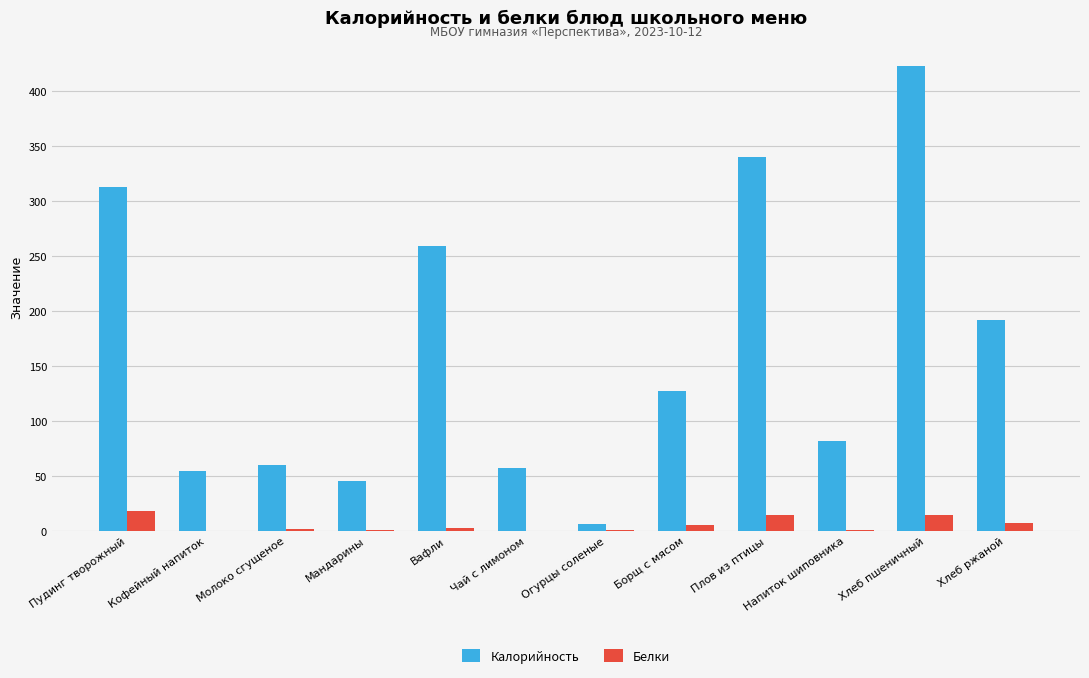

Which series has the largest total across all categories?

Калорийность